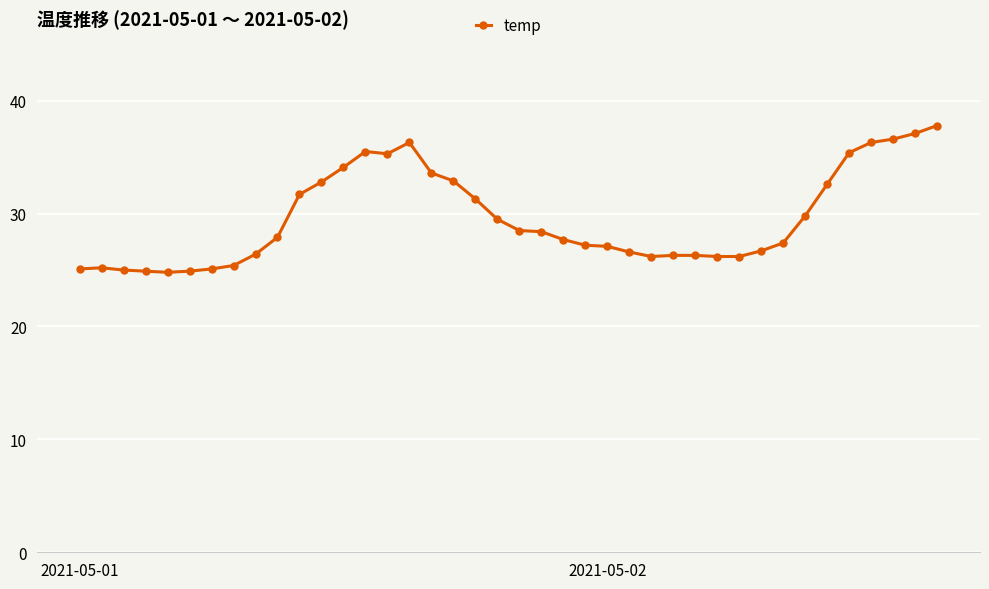

What is the maximum value shown in the chart?

37.8